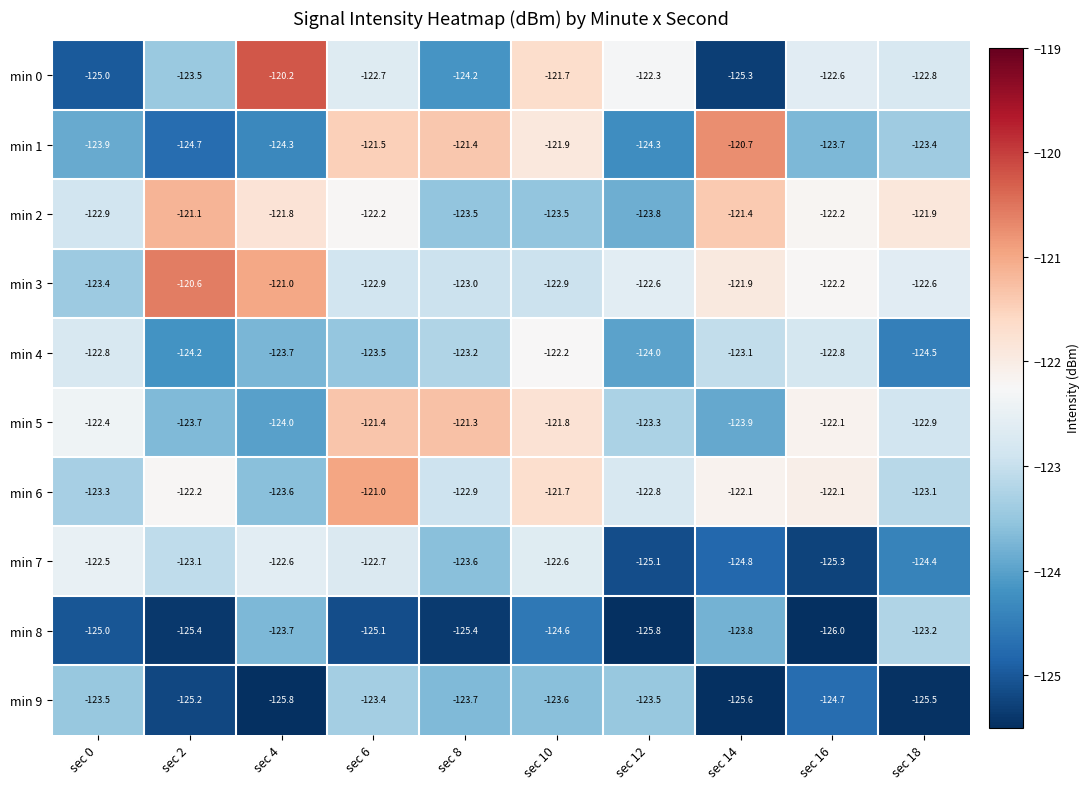

What is the average value of the min 3 series?

-122.3